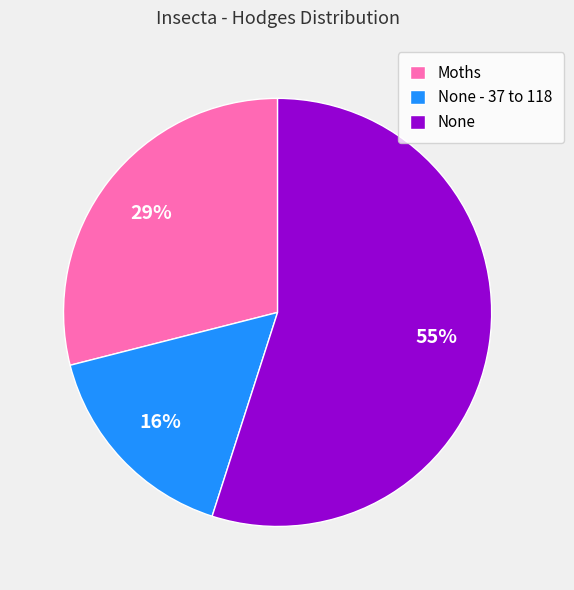

Is it true that None - 37 to 118 is 16% of the pie?

True